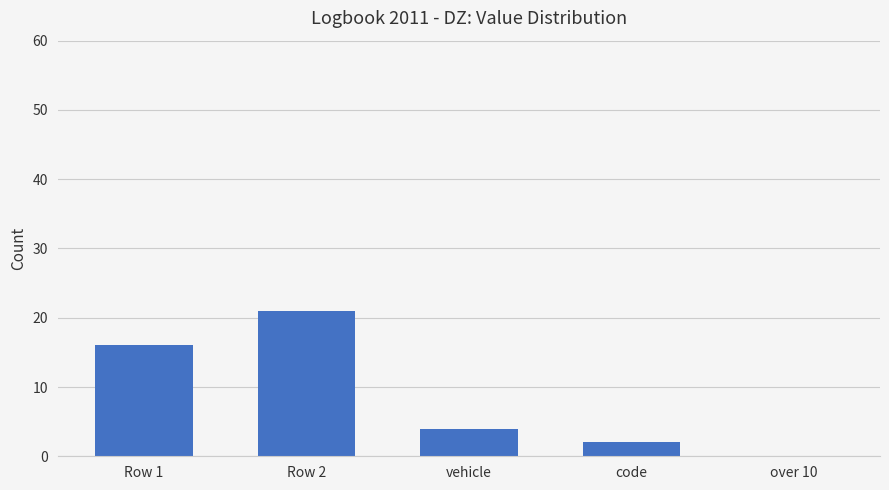

Reading right to left, extract all data points from this chart.

over 10=0	code=2	vehicle=4	Row 2=21	Row 1=16